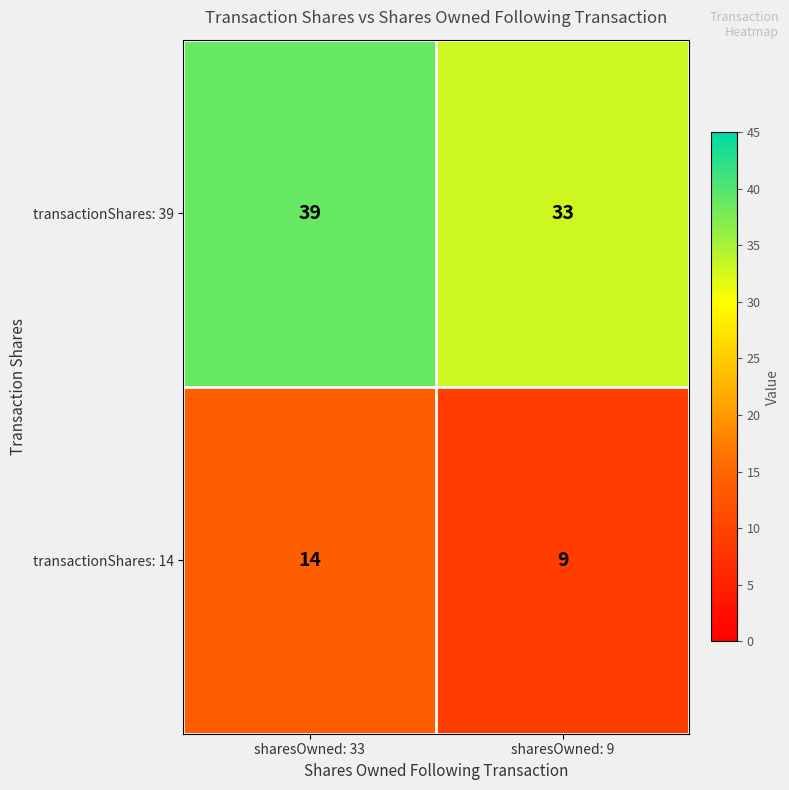

What is the total value across all series at sharesOwned: 9?

42